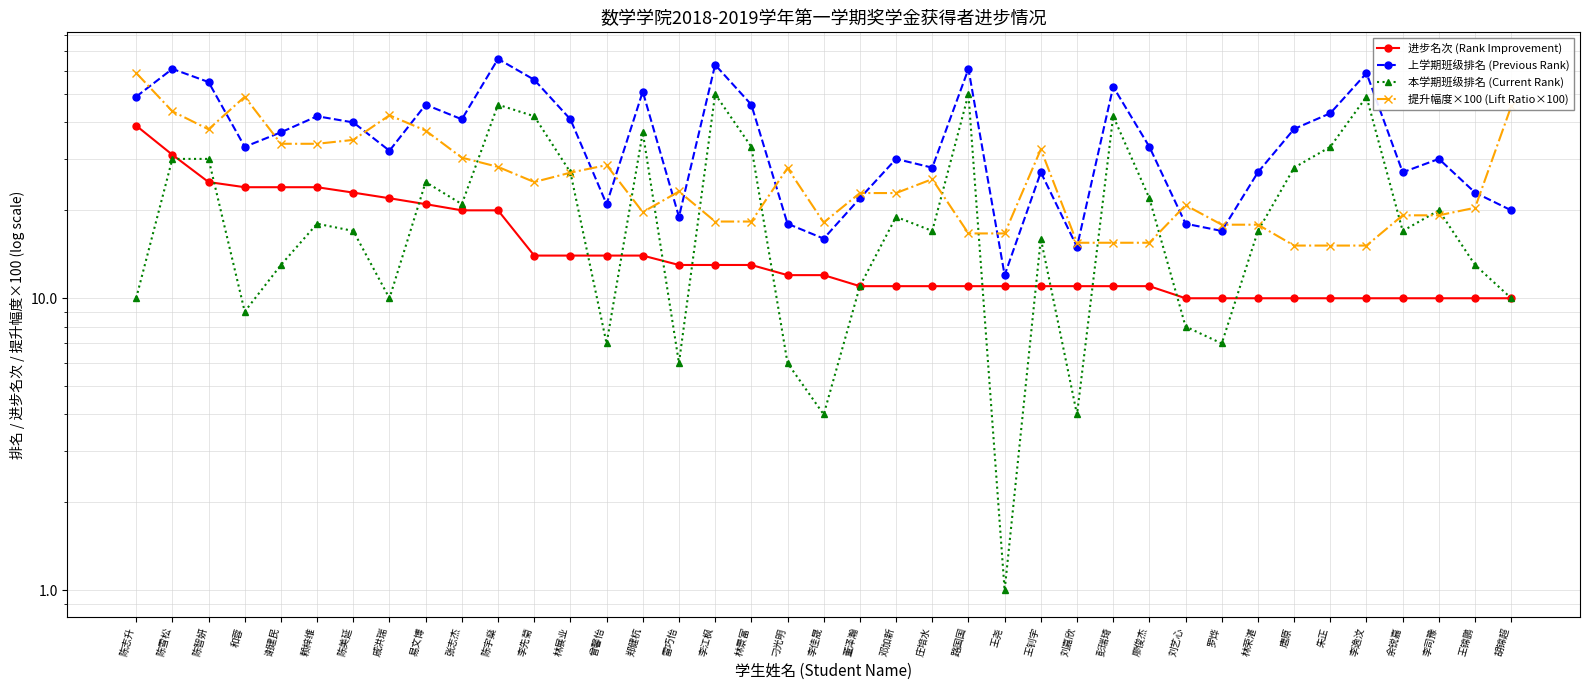

At which category is the sum across all series the highest?

陈雪松